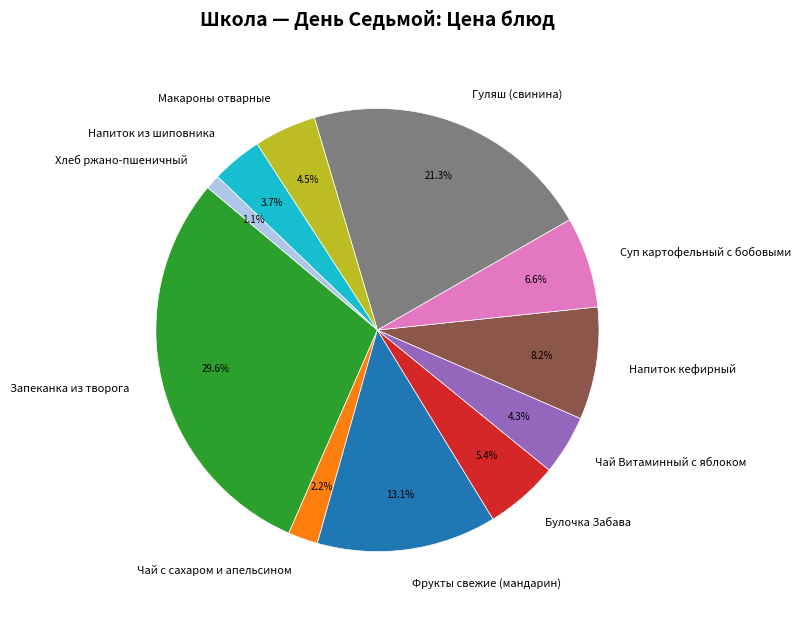

Between Булочка Забава and Хлеб ржано-пшеничный, which is larger?

Булочка Забава